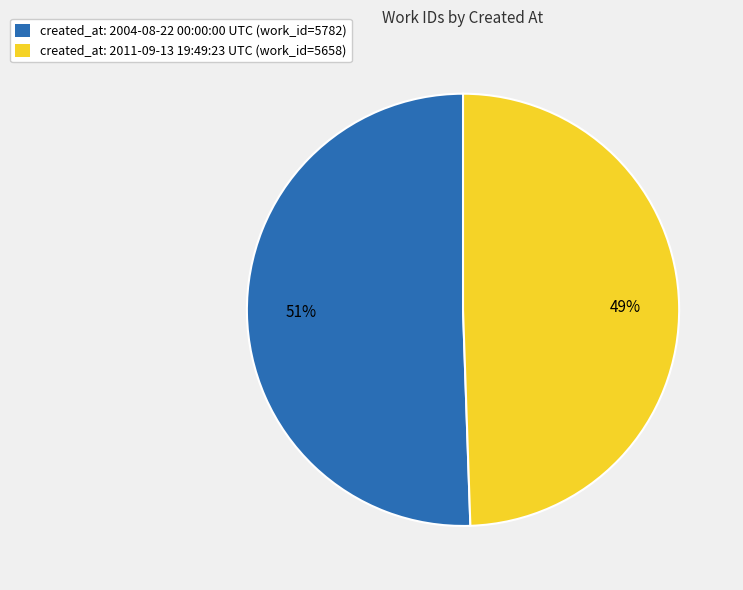

To the nearest percent, what is the combined percentage of created_at: 2011-09-13 19:49:23 UTC (work_id=5658) and created_at: 2004-08-22 00:00:00 UTC (work_id=5782)?

100%